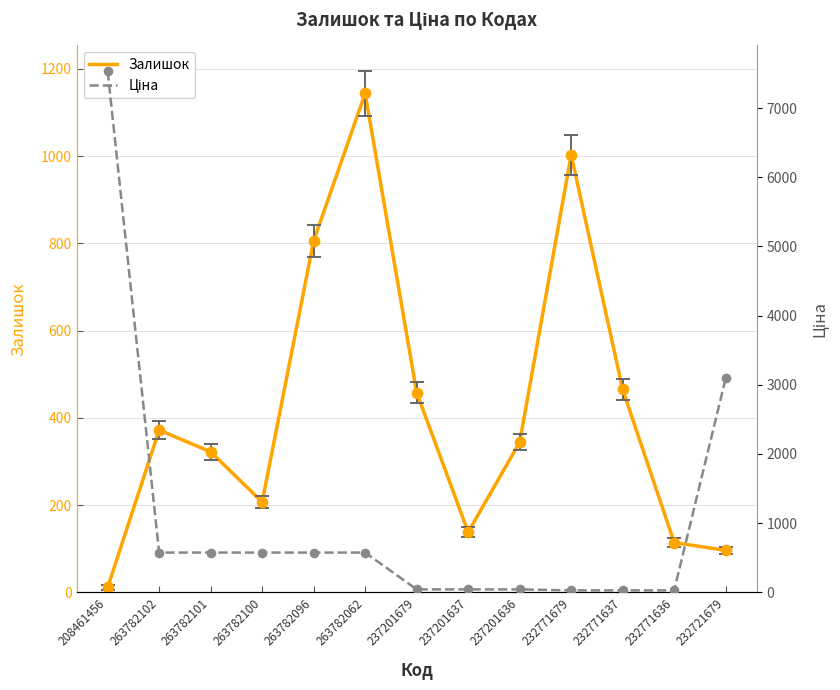

What are all the series names shown in the legend?

Залишок, Ціна